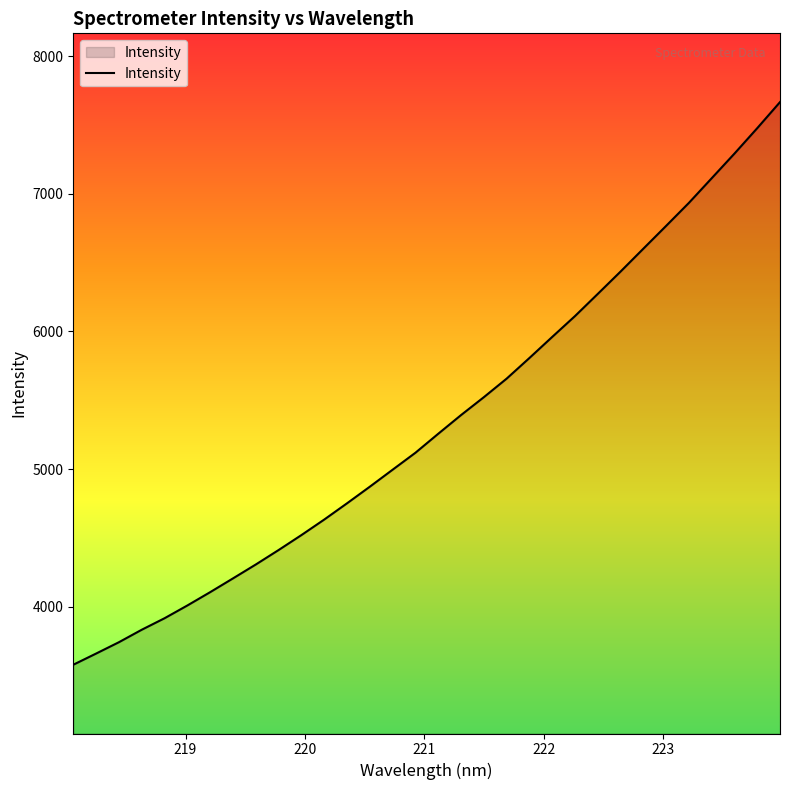

What is the average value?

5341.3